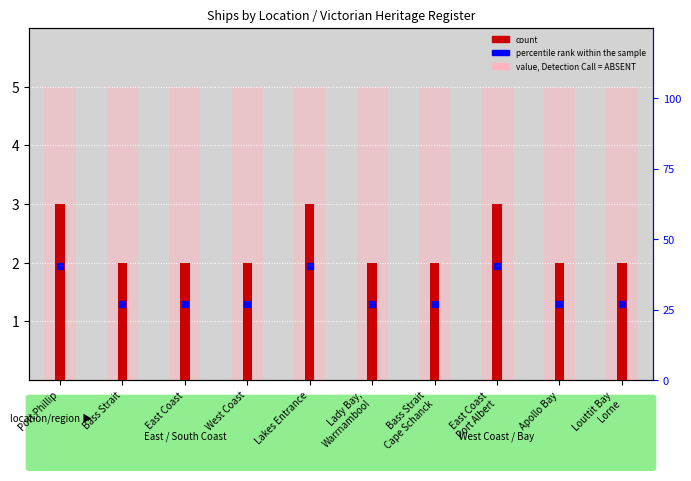

Rank the categories by value from lowest to highest.

Bass Strait, East Coast, West Coast, Lady Bay,
Warrnambool, Bass Strait
Cape Schanck, Apollo Bay, Louttit Bay
Lorne, Port Phillip, Lakes Entrance, East Coast
Port Albert